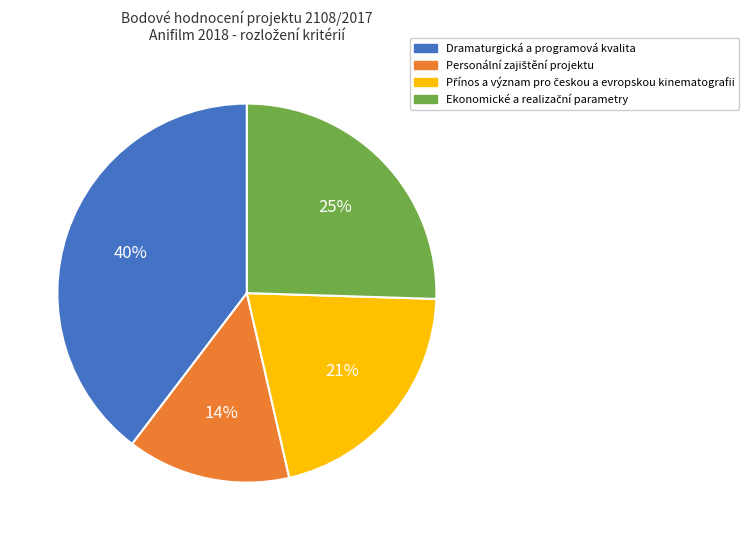

Which category has the biggest portion of the pie?

Dramaturgická a programová kvalita